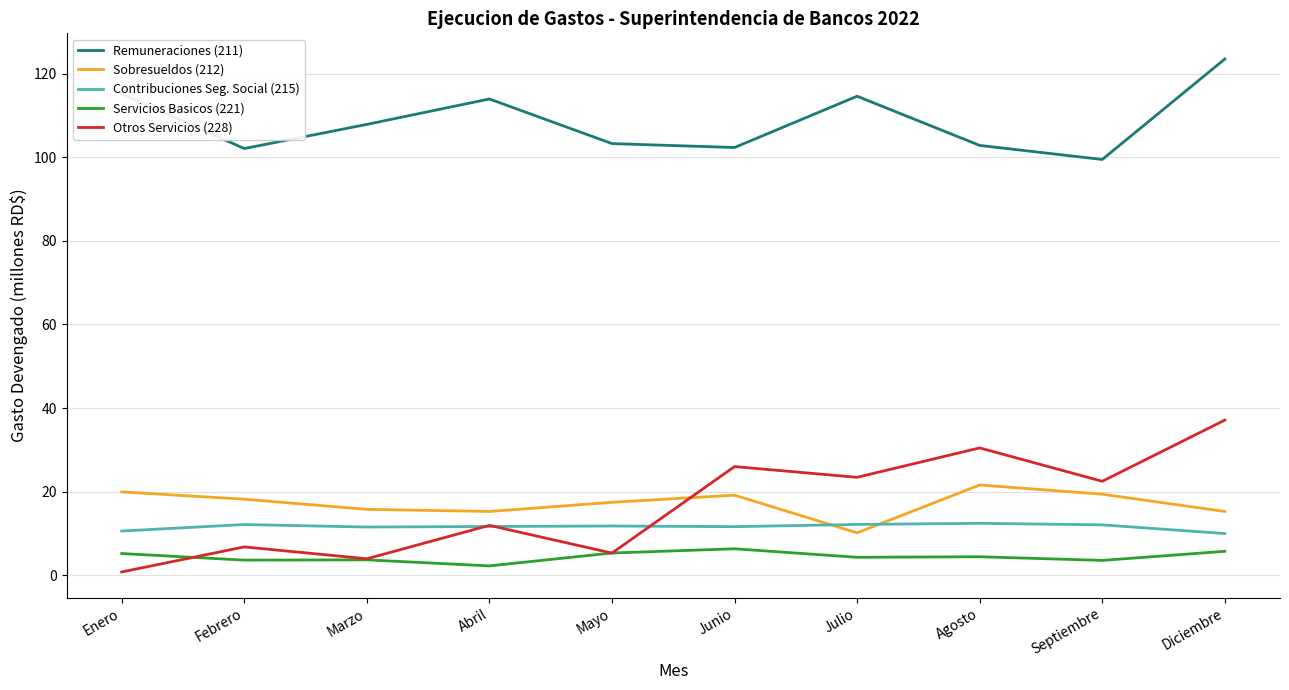

True or false: Sobresueldos (212) and Remuneraciones (211) intersect in this chart.

False